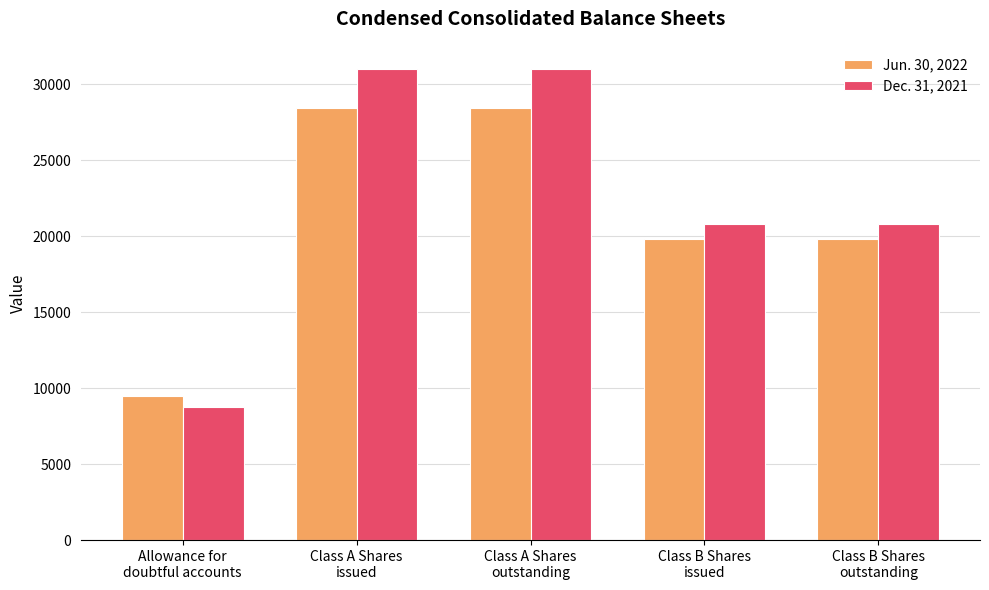

What is the difference between the second highest and second lowest values in the Dec. 31, 2021 series?

10184